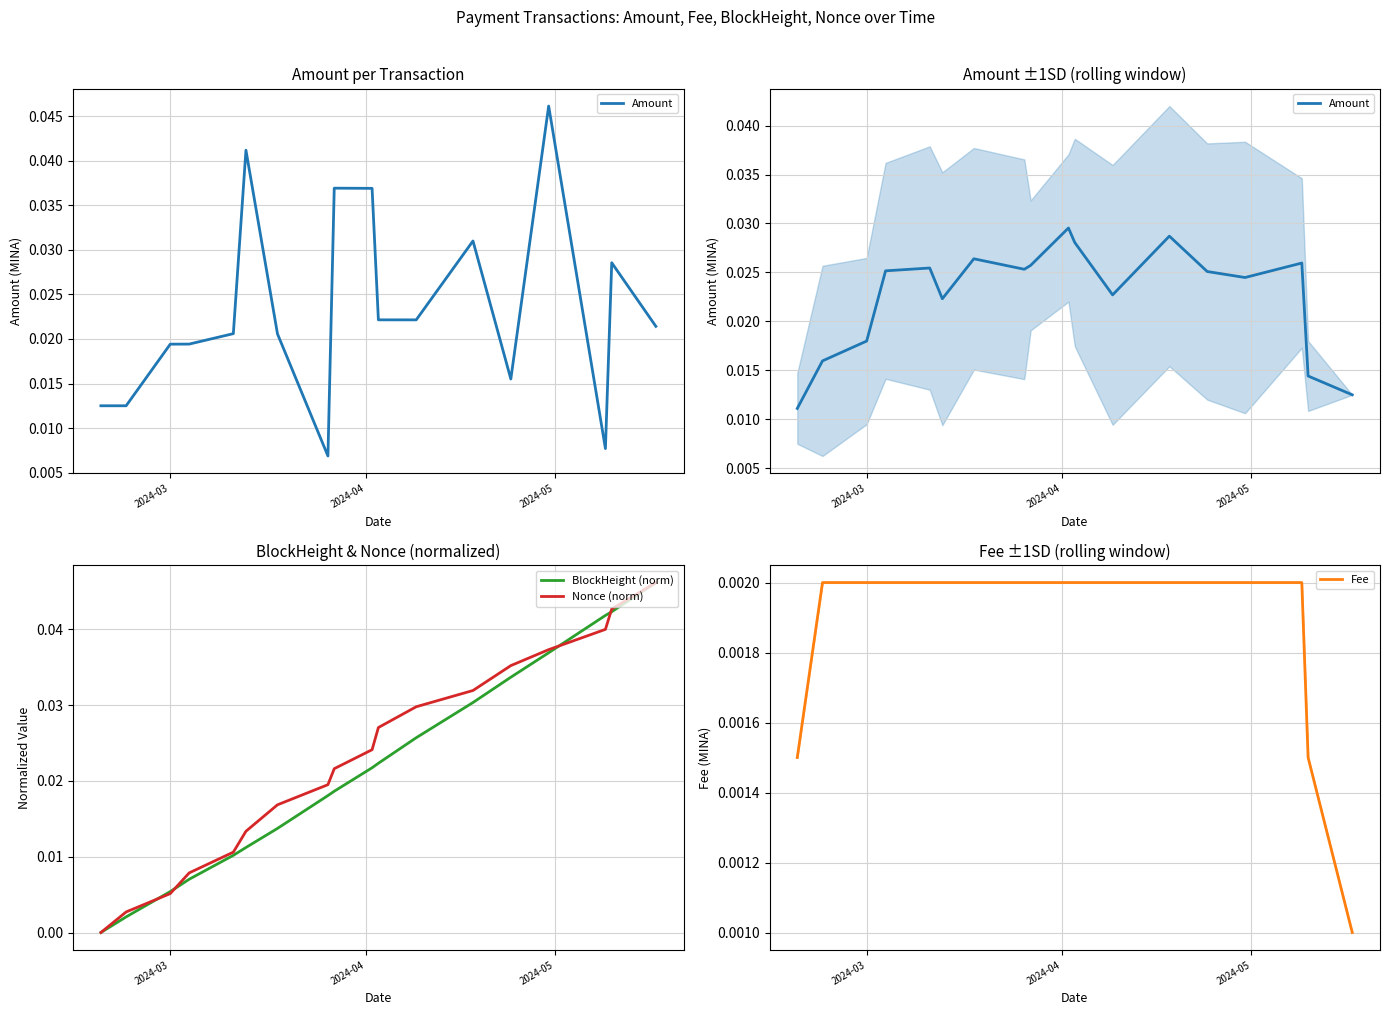

What is the label of the 2nd point from the left?

2024-04